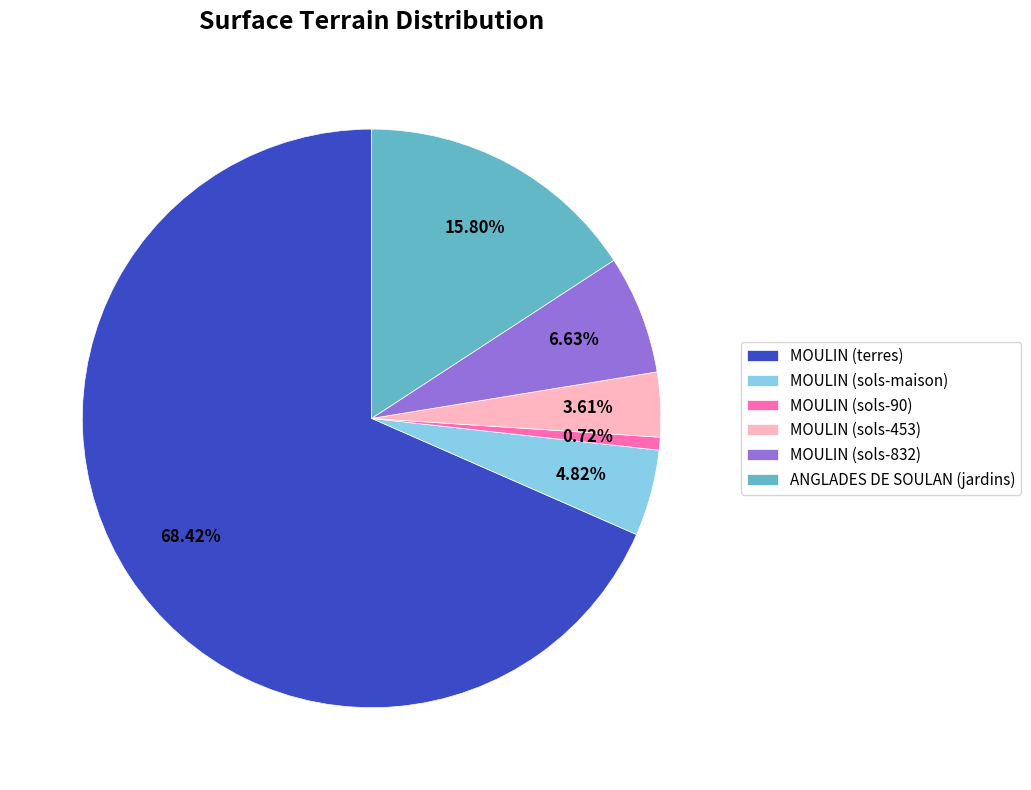

The MOULIN (sols-90) slice represents 1% of the pie. True or false?

True